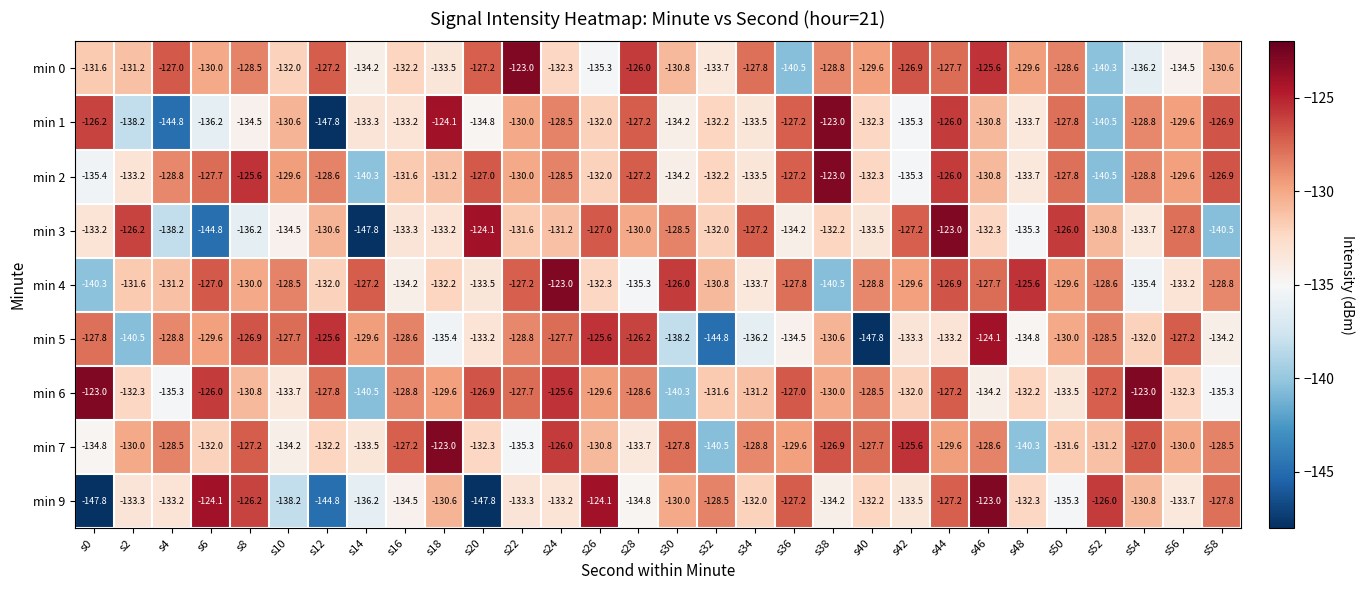

What is the sum of all min 2 values?

-3918.5